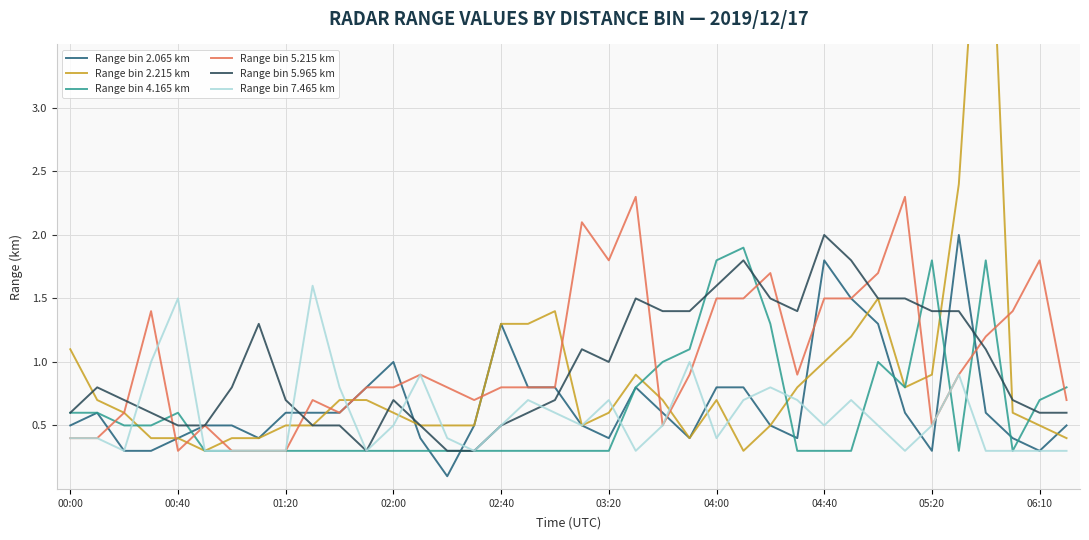

Read the Range bin 5.965 km value at 19.

1.1